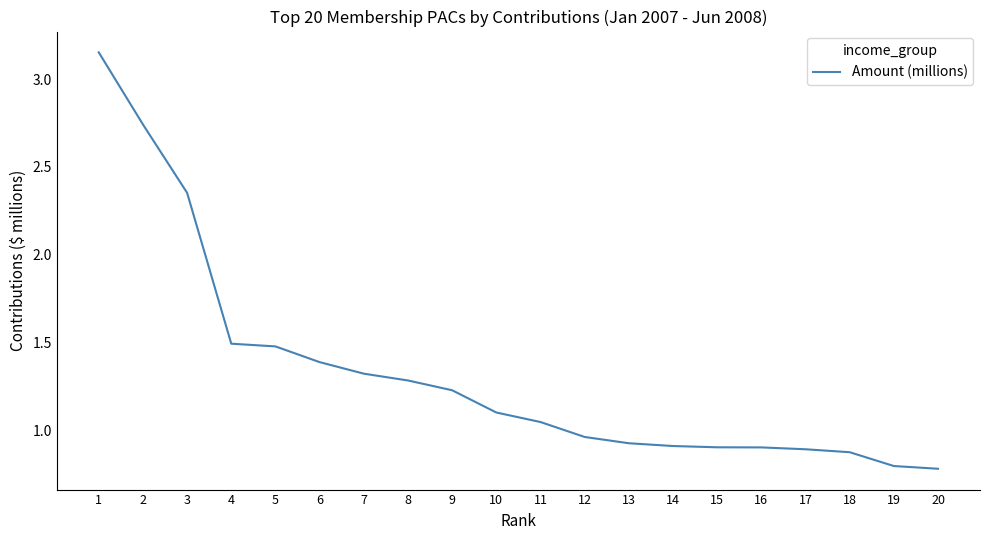

What is the change in value from 2 to 15?

-1.8